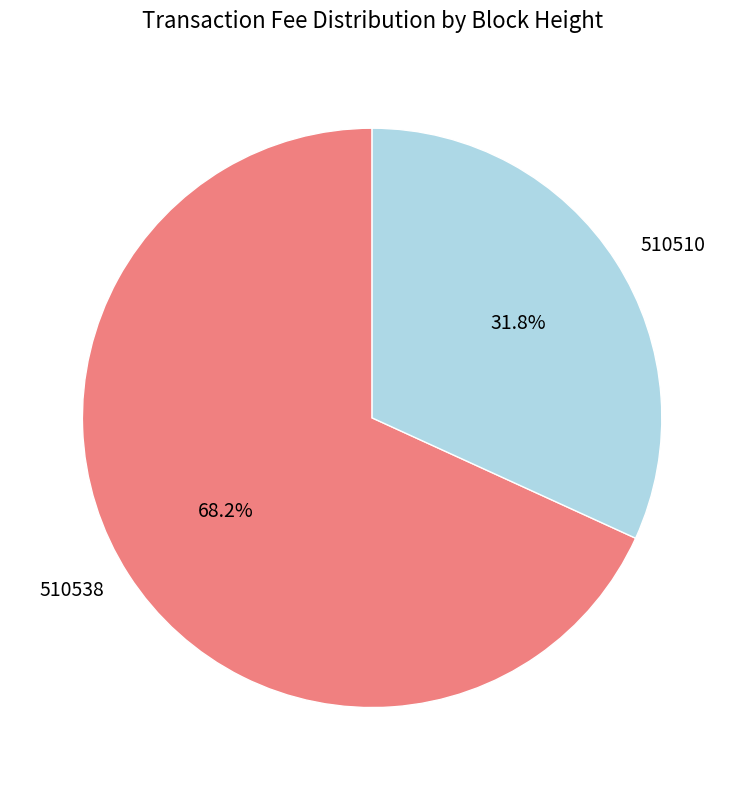

To the nearest percent, what portion does 510510 represent?

32%